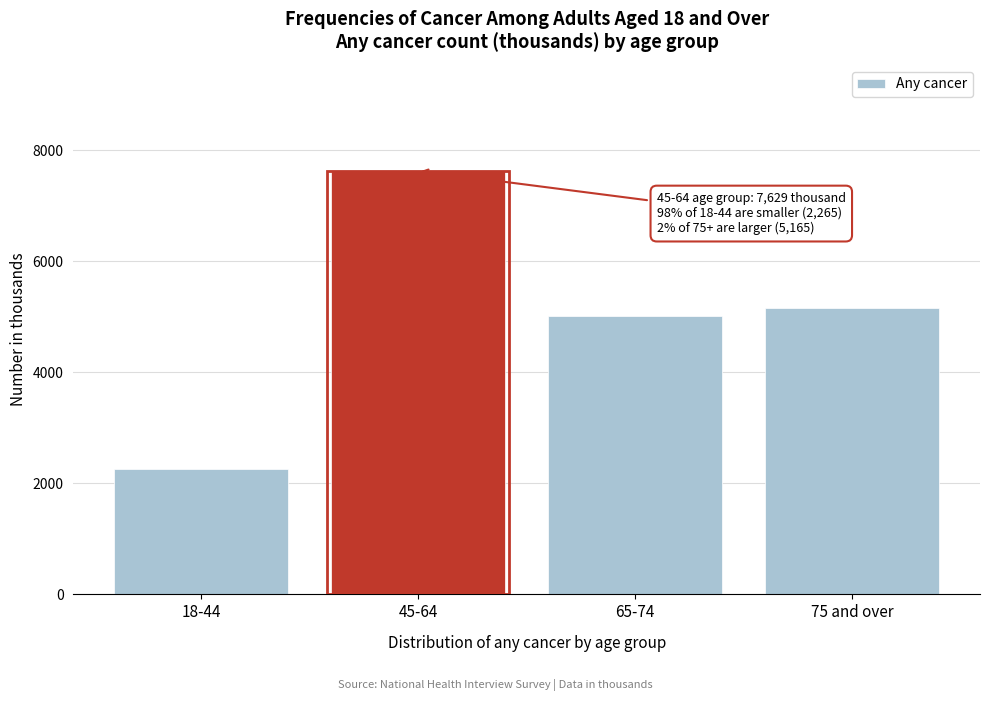

Reading right to left, transcribe all the data shown in this chart.

75 and over=5165	65-74=5014	45-64=7629	18-44=2265